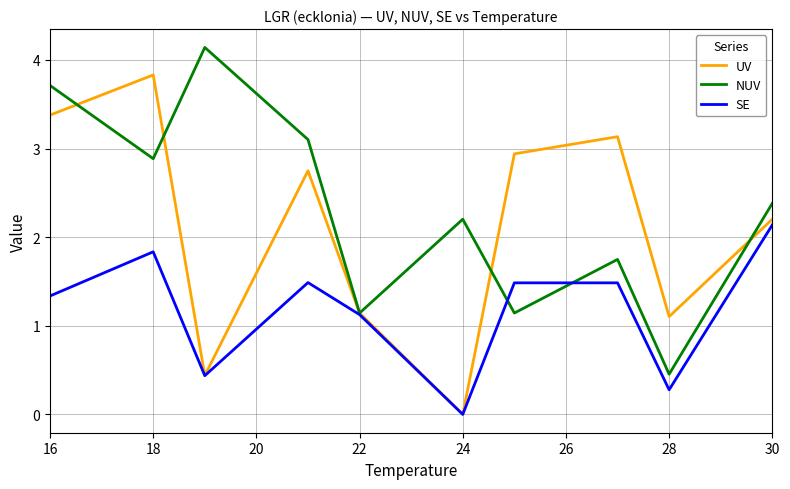

Which series has the largest total across all categories?

NUV